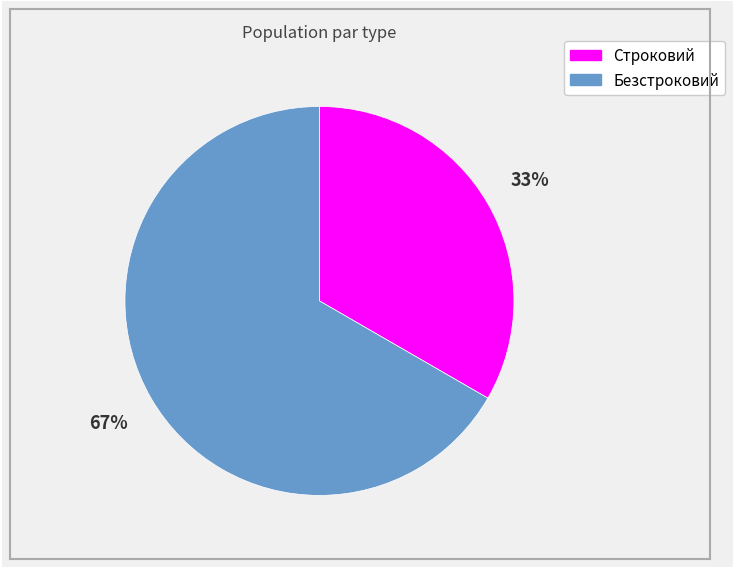

Which category has the smallest portion of the pie?

Строковий